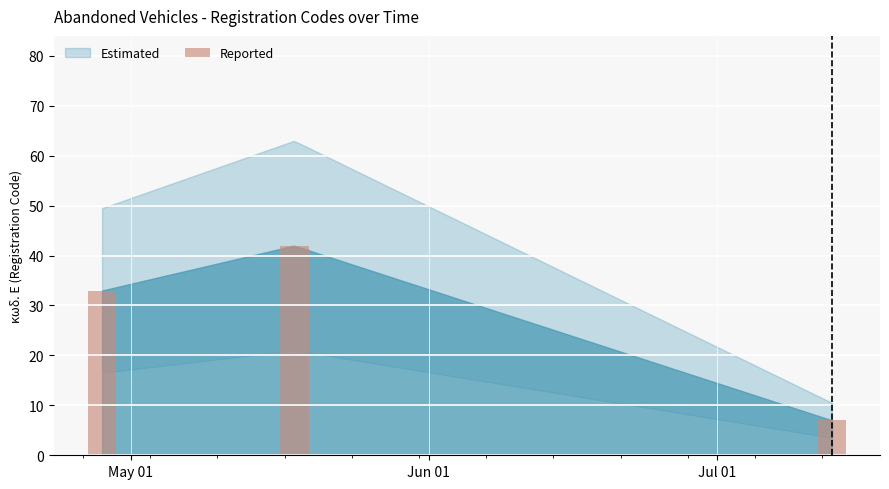

What is the difference between the maximum and minimum values?

35